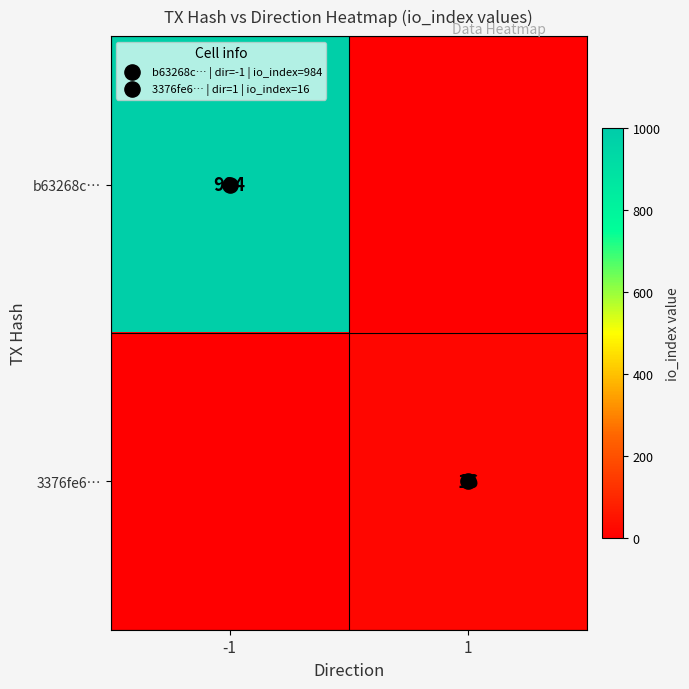

What is the difference between the 3376fe6… values at -1 and 1?

16